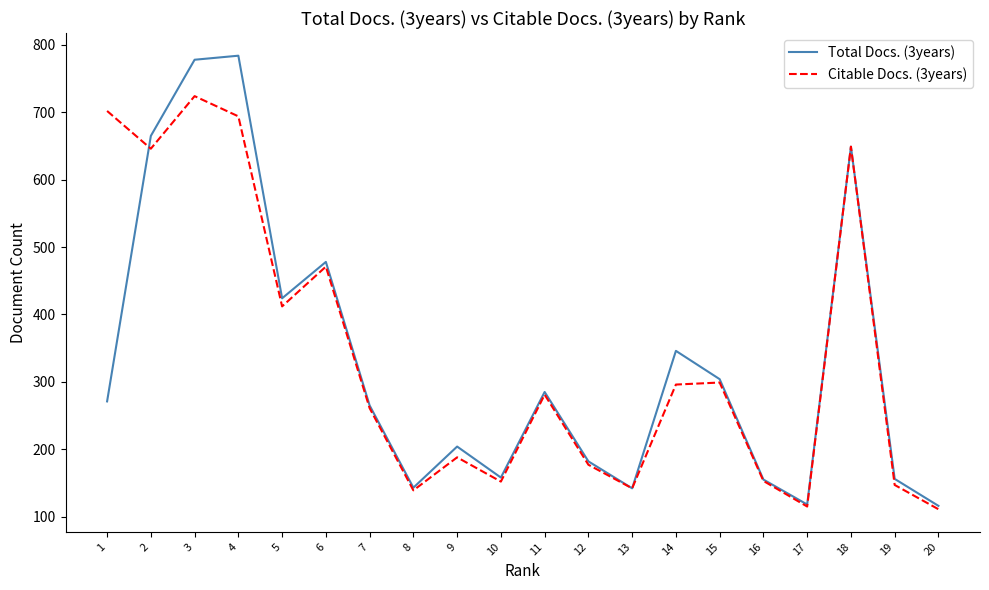

Which series has the largest range (max minus min)?

Total Docs. (3years)